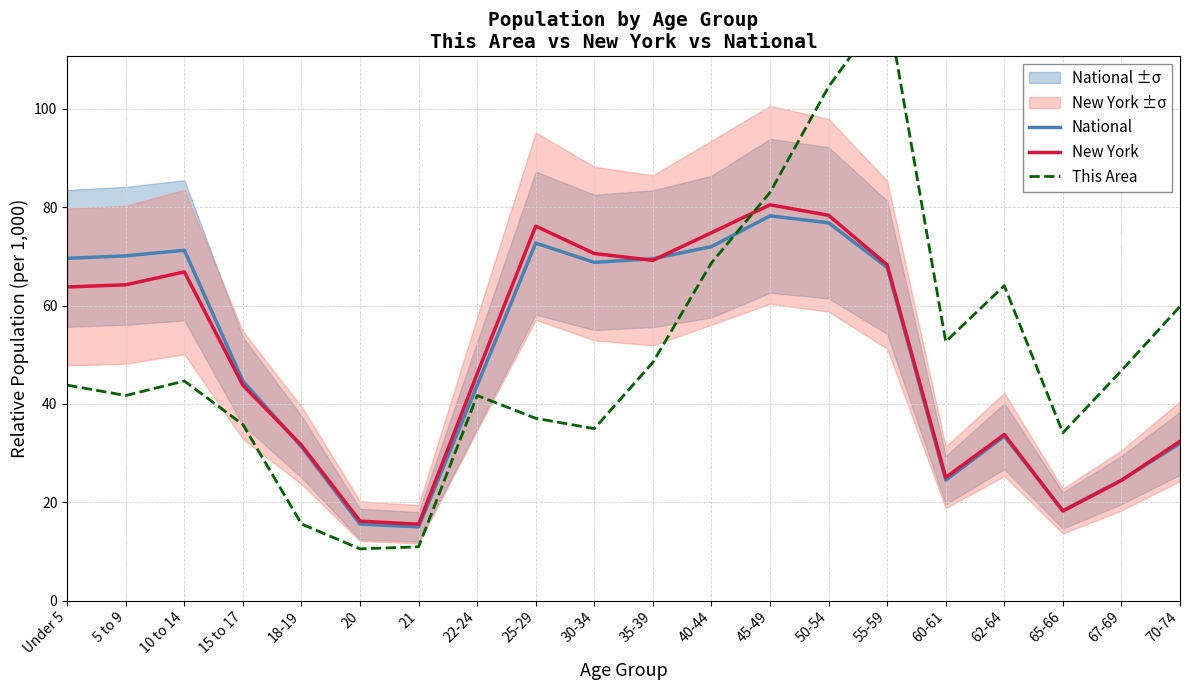

True or false: National has a value of 33.4 at 62-64.

True